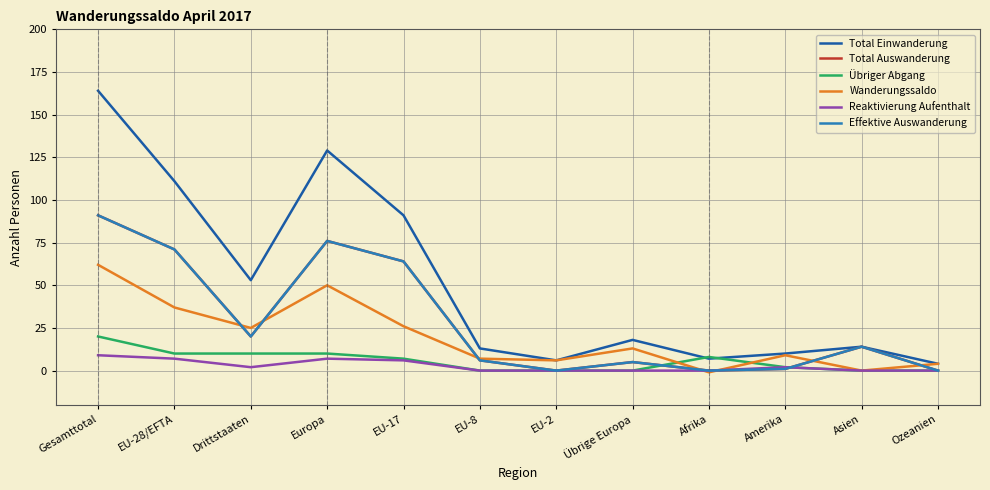

What position from the left is EU-17?

5